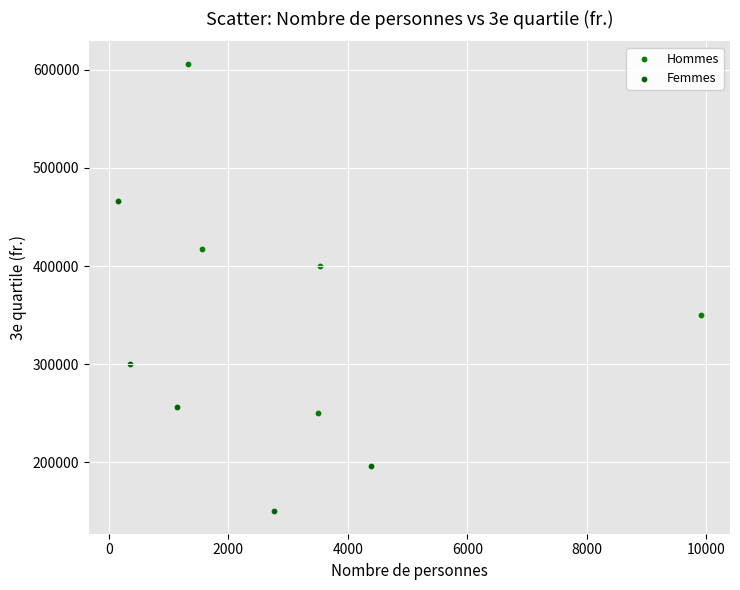

Which series contains the lowest Y value?

Femmes